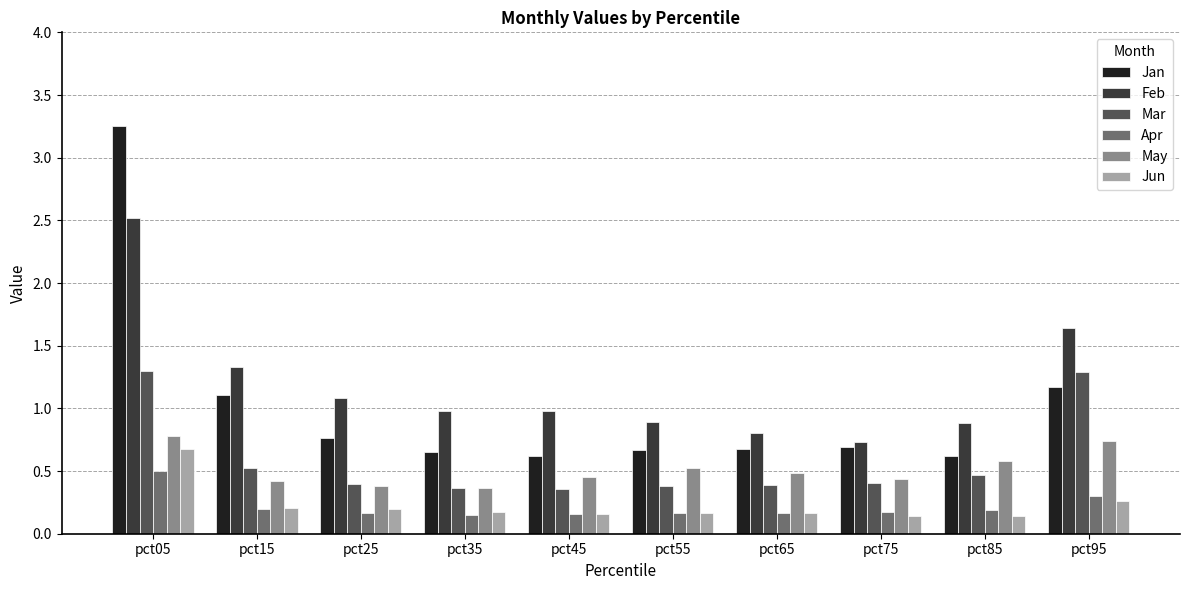

What is the difference between the maximum and minimum values in the Feb series?

1.8